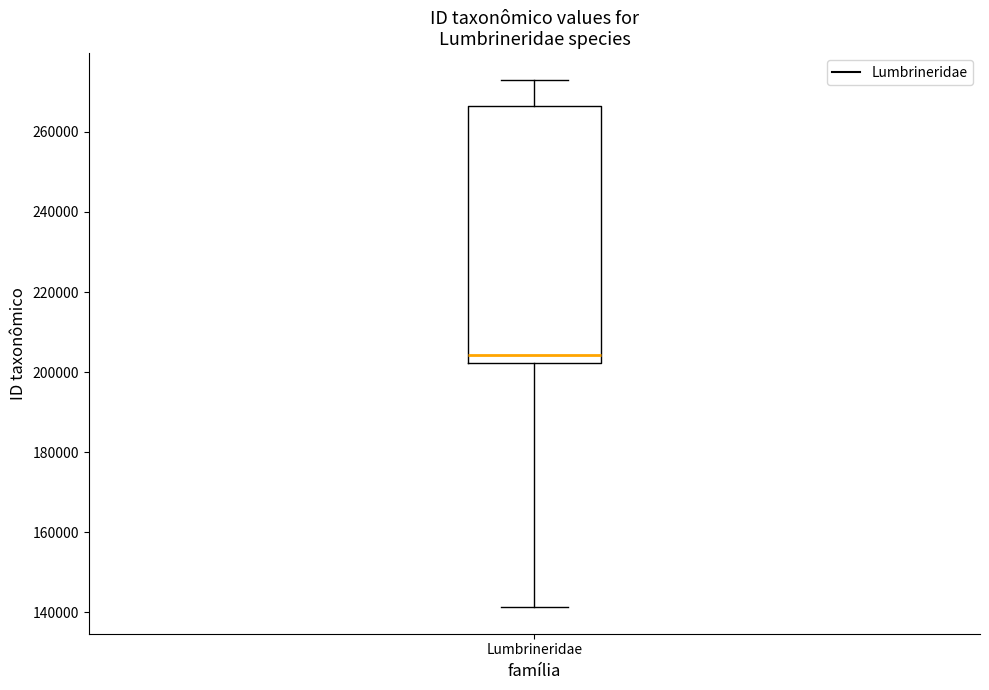

Where does the median line of the box for Lumbrineridae sit on the y-axis? The values are not printed on the chart, so give them approximately, as read against the axis.

204000